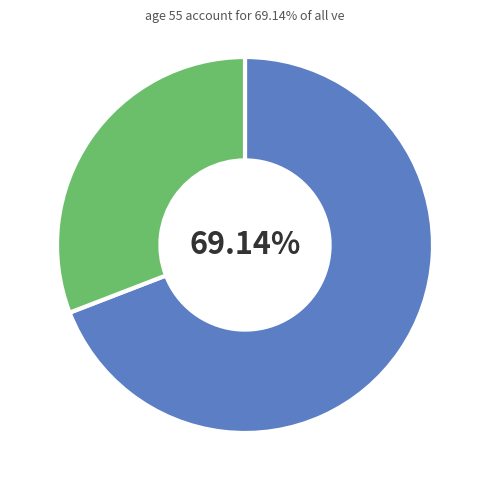

Does any single category account for the majority?

Yes